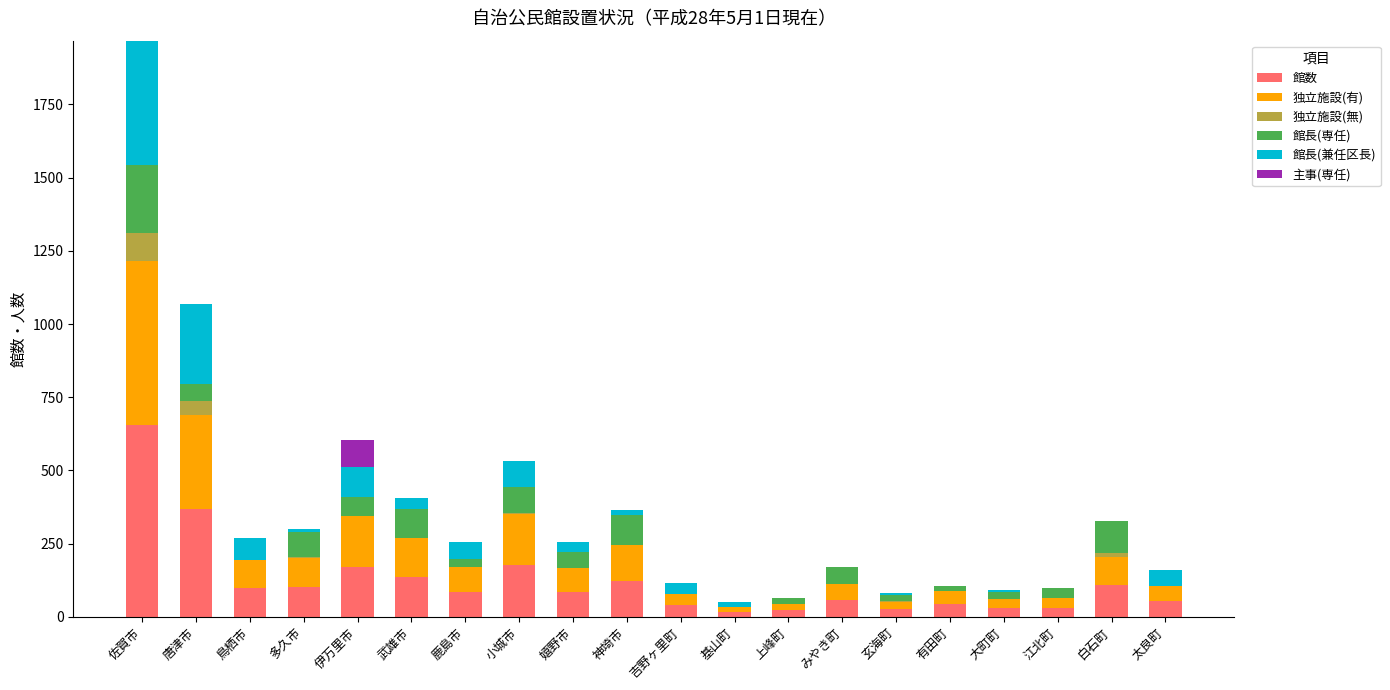

How many series are shown in this chart?

6